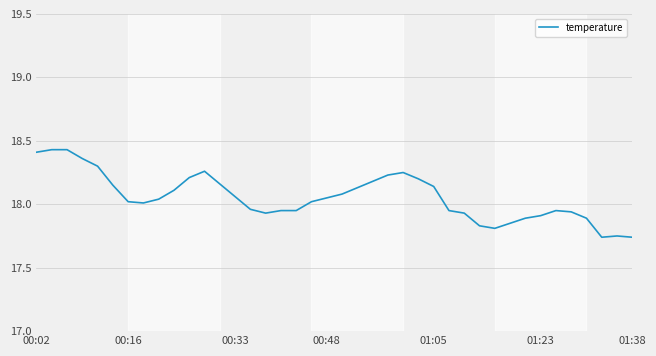

Is this an area chart (filled region under the line)?

No